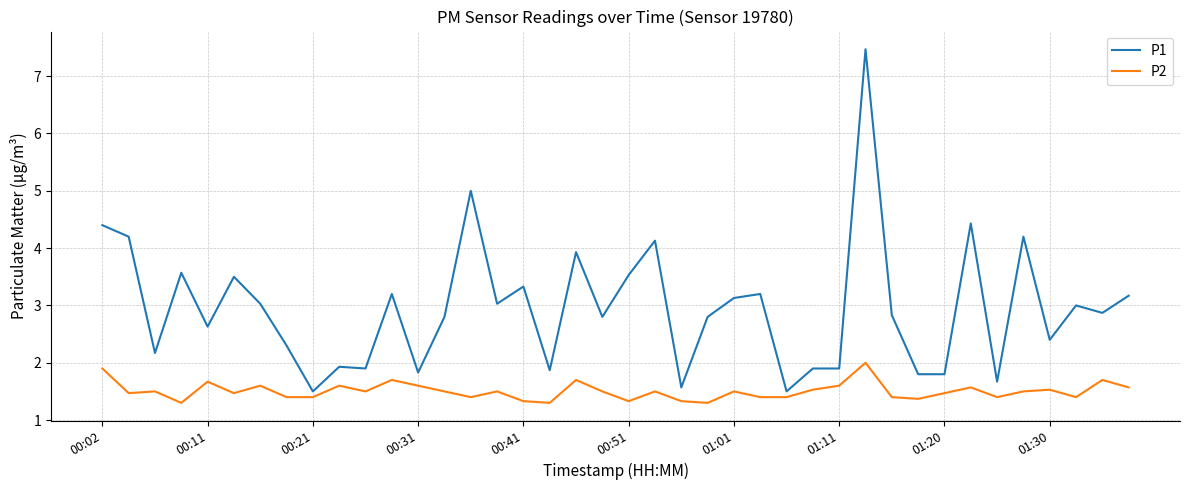

Which series has the largest range (max minus min)?

P1